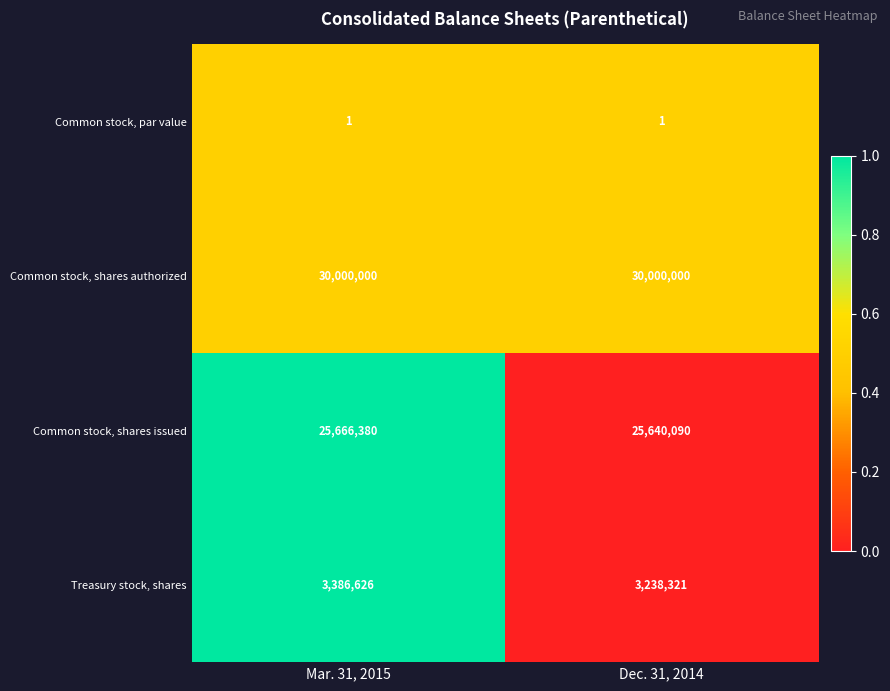

At which category is the sum across all series the highest?

Mar. 31, 2015